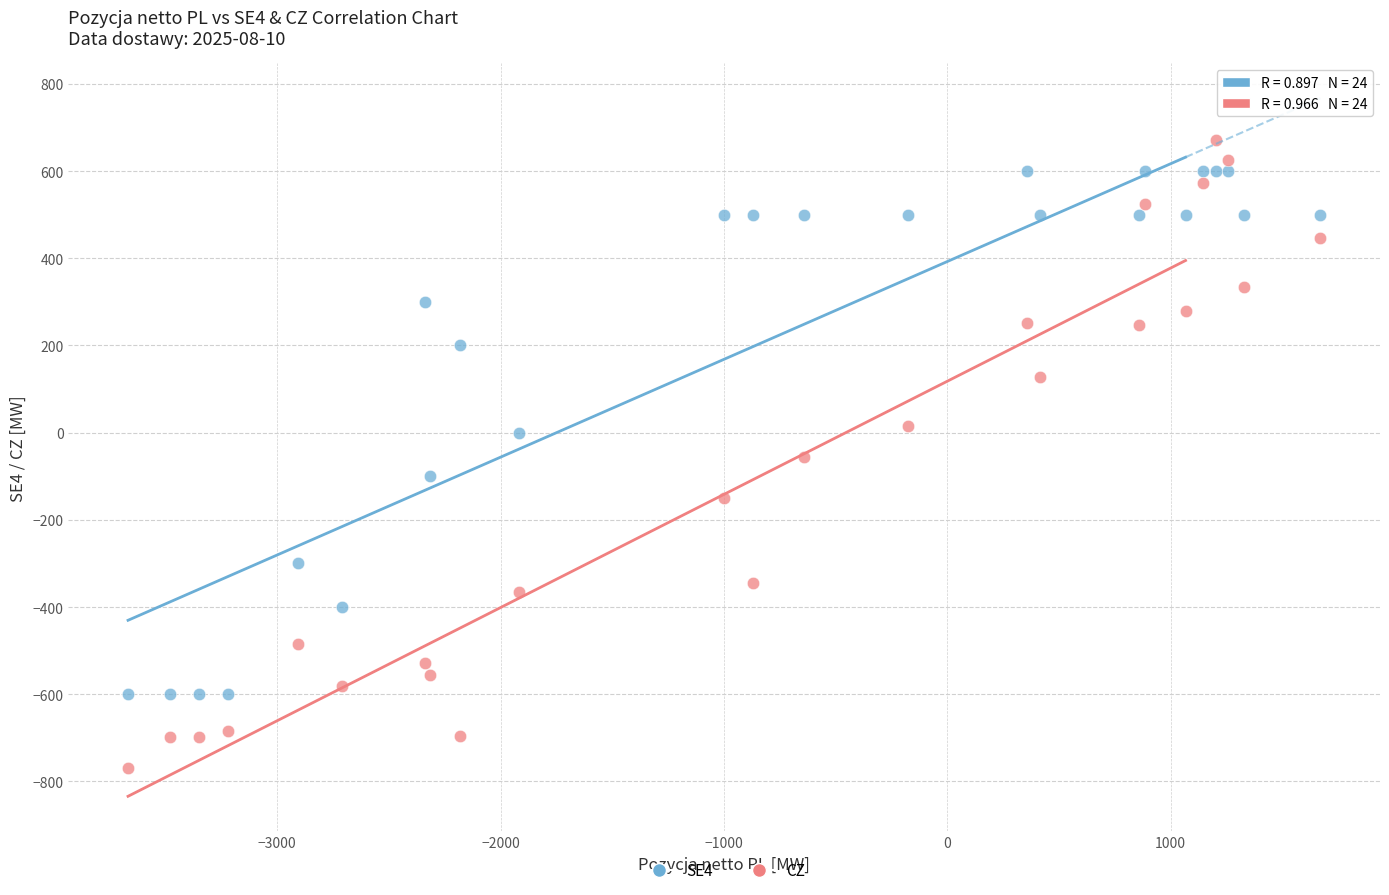

What is the X range (max minus min) for the scatter plot?

5338.9